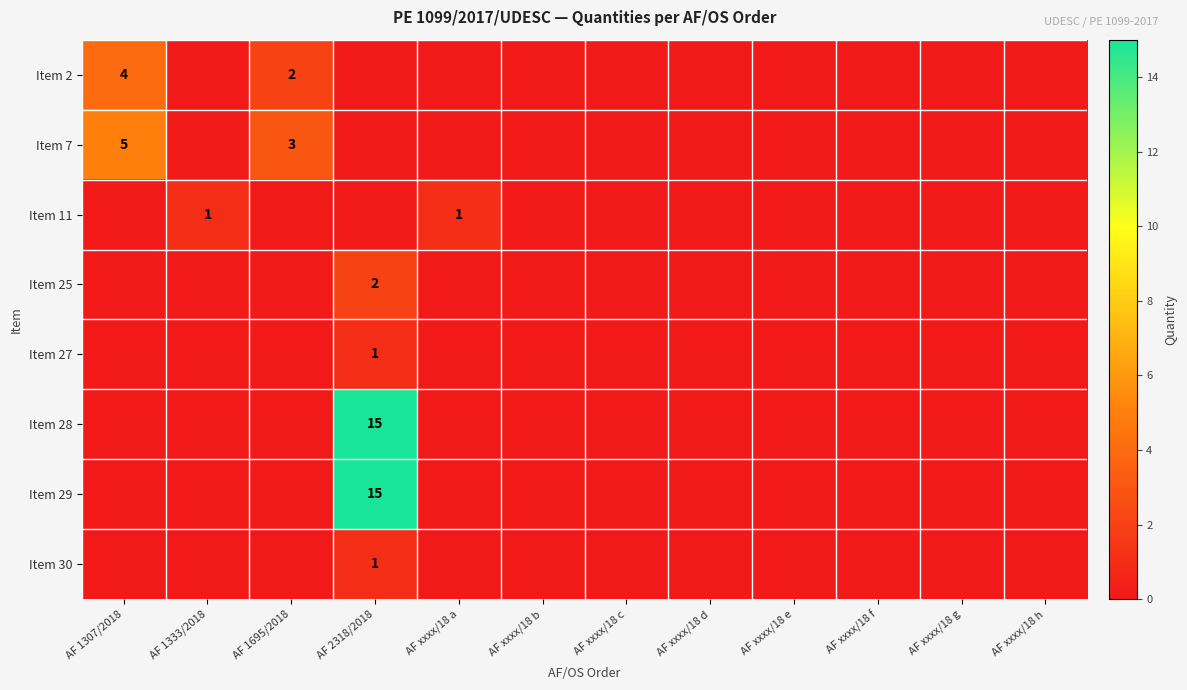

The value of Item 2 at AF 1307/2018 is 4. True or false?

True